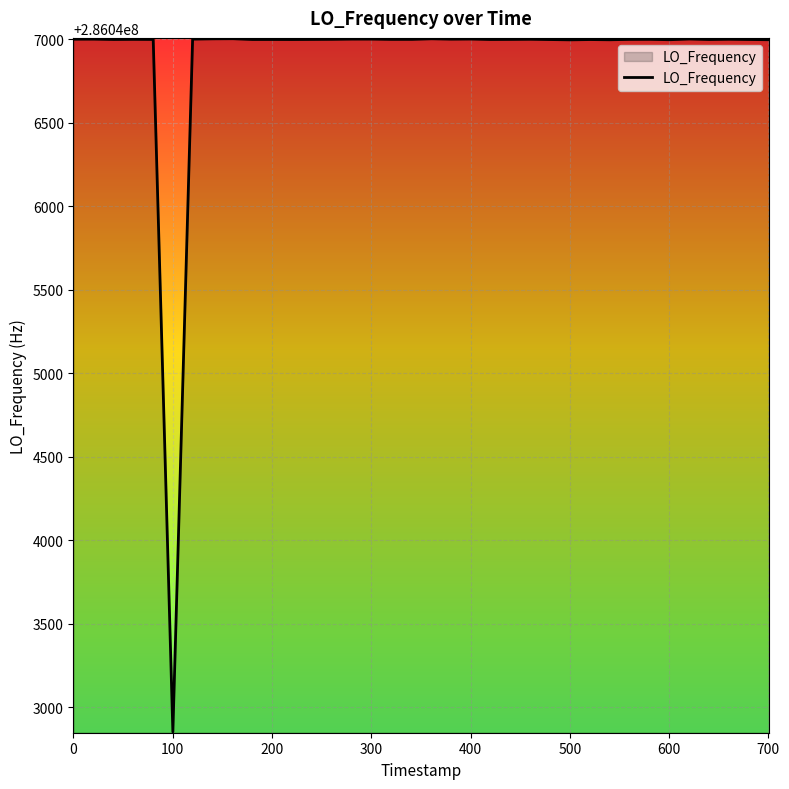

How many lines are shown in the chart?

1